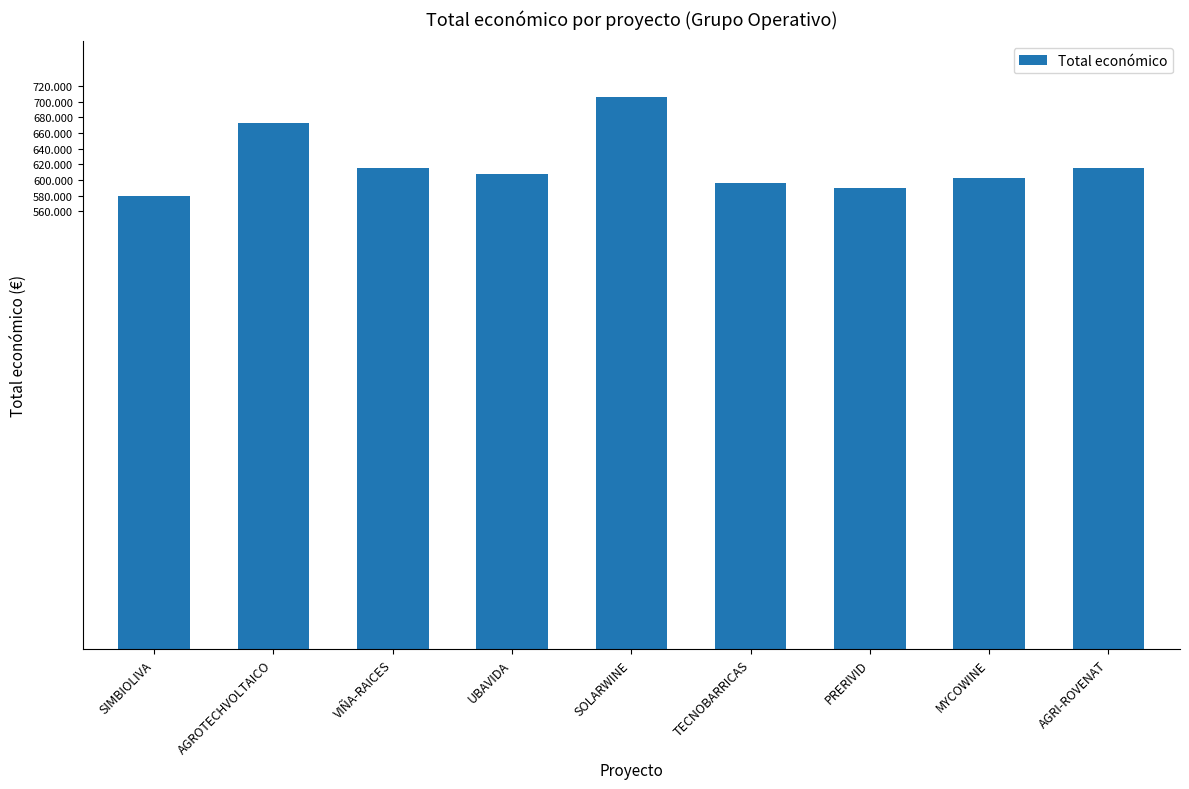

Read the value at VIÑA-RAICES.

614907.0